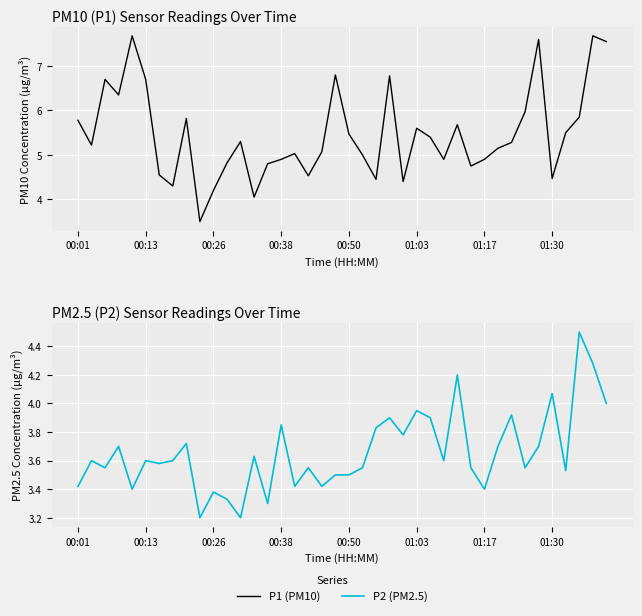

List the labels in order of P2 (PM2.5) value, largest first.

37, 38, 28, 35, 39, 25, 32, 23, 26, 15, 22, 24, 8, 00:38, 31, 34, 13, 00:13, 01:03, 01:30, 27, 01:17, 00:26, 17, 21, 29, 33, 36, 19, 20, 00:01, 16, 18, 00:50, 30, 10, 11, 14, 9, 12